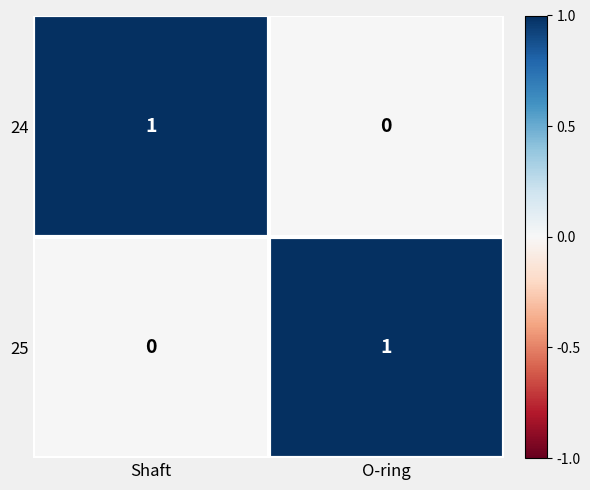

Rank the series at Shaft from highest to lowest value.

24, 25